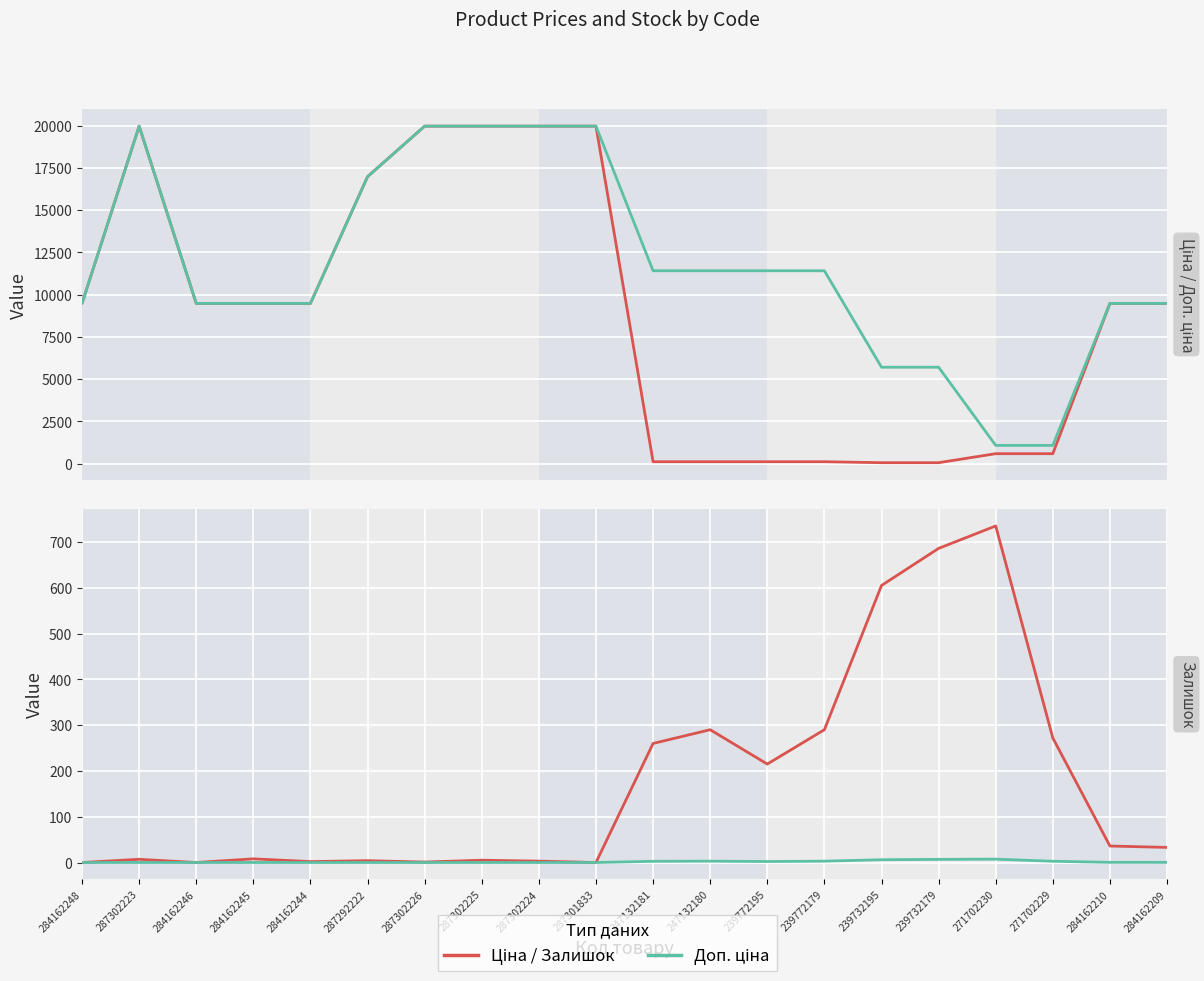

How many series are shown in this chart?

4